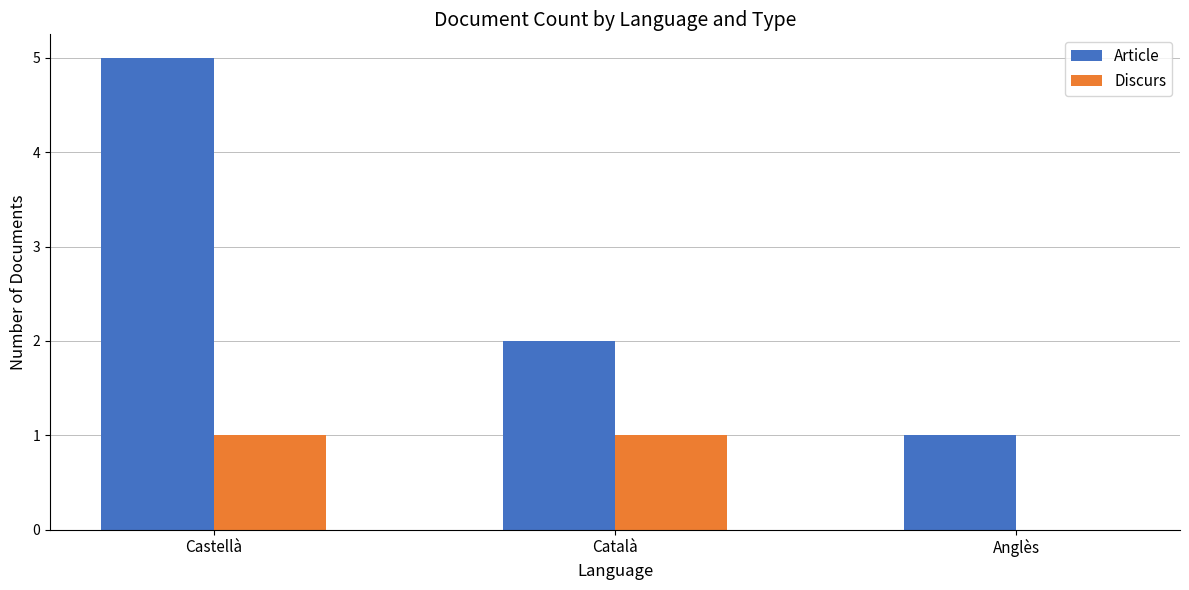

Which series has the largest total across all categories?

Article